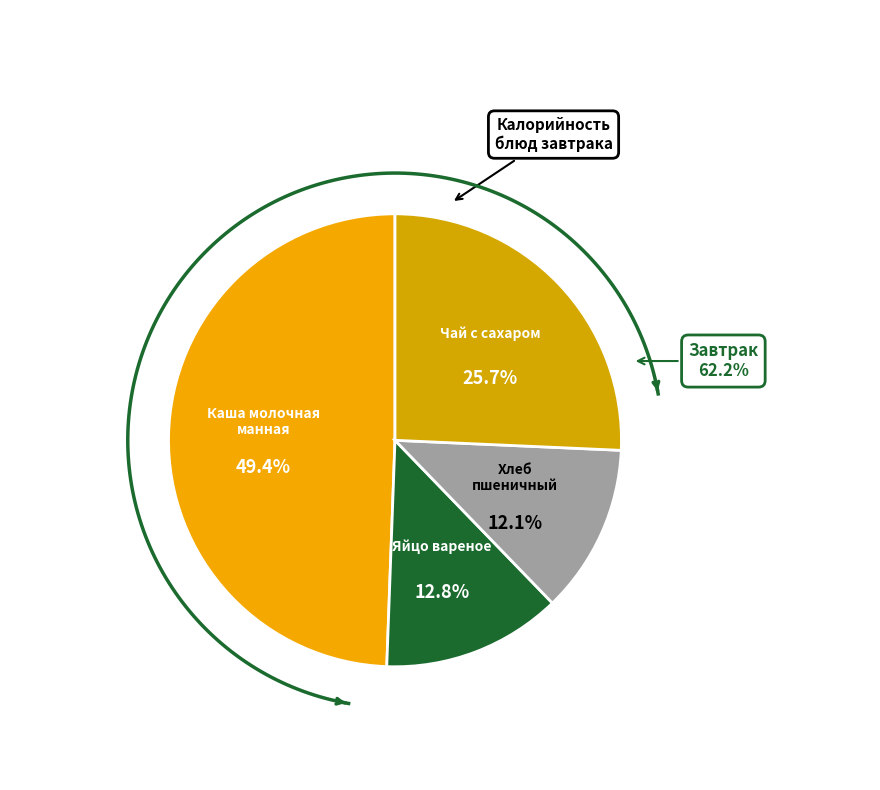

To the nearest percent, what percentage of the pie is Каша молочная манная?

49%